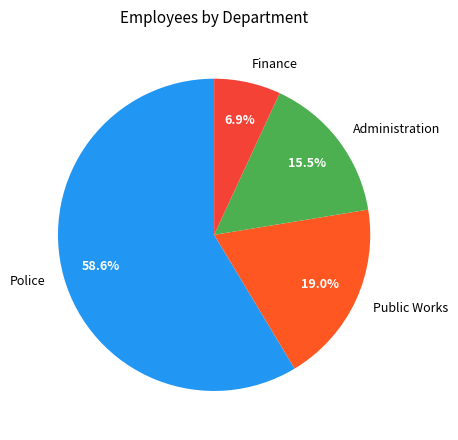

What portion of the pie excludes Public Works?

81.0%